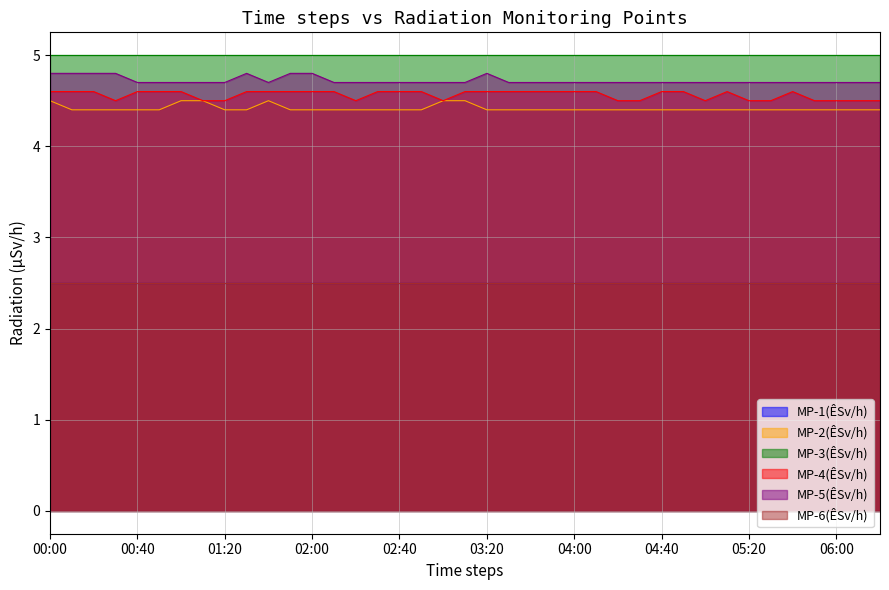

Which series changed the most between 01:50 and 02:20?

MP-4(ÊSv/h)